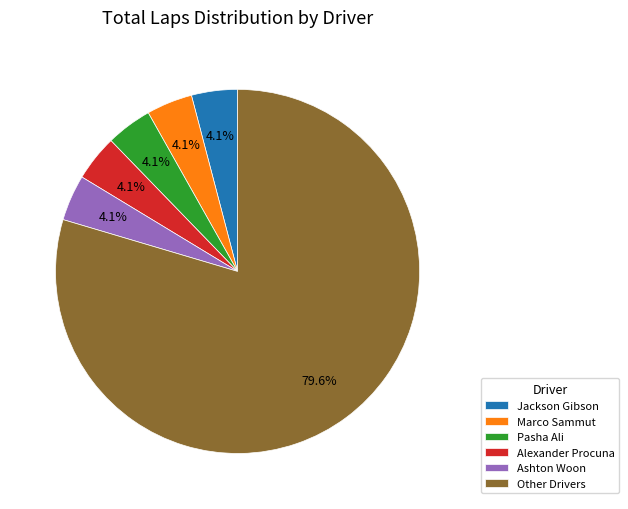

What is the largest slice in the pie chart?

Other Drivers